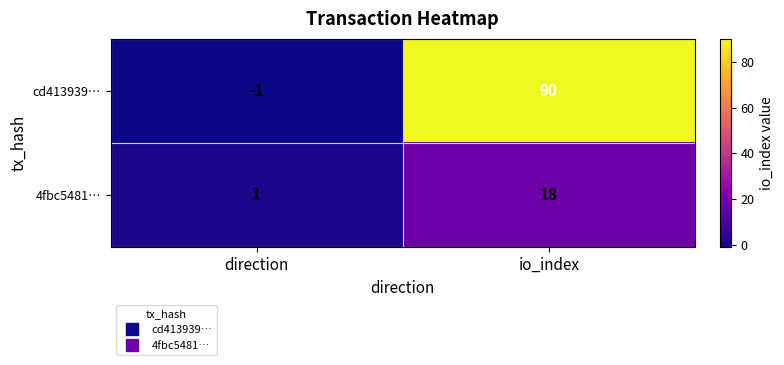

The cd413939… series shows 90 at io_index. True or false?

True